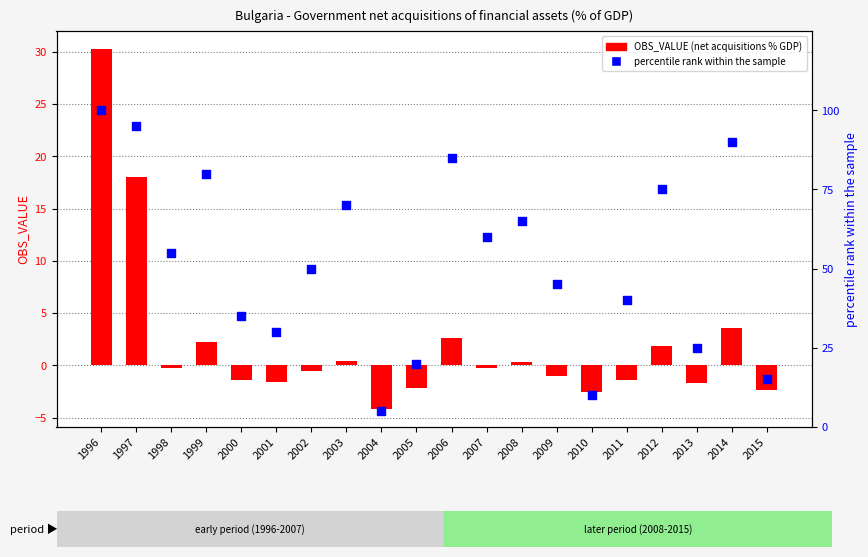

Which series contains the highest Y value?

percentile rank within the sample